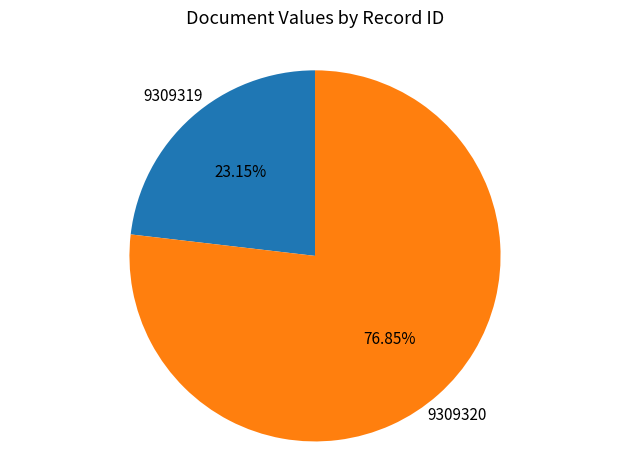

To the nearest percent, what percentage of the pie is 9309319?

23%